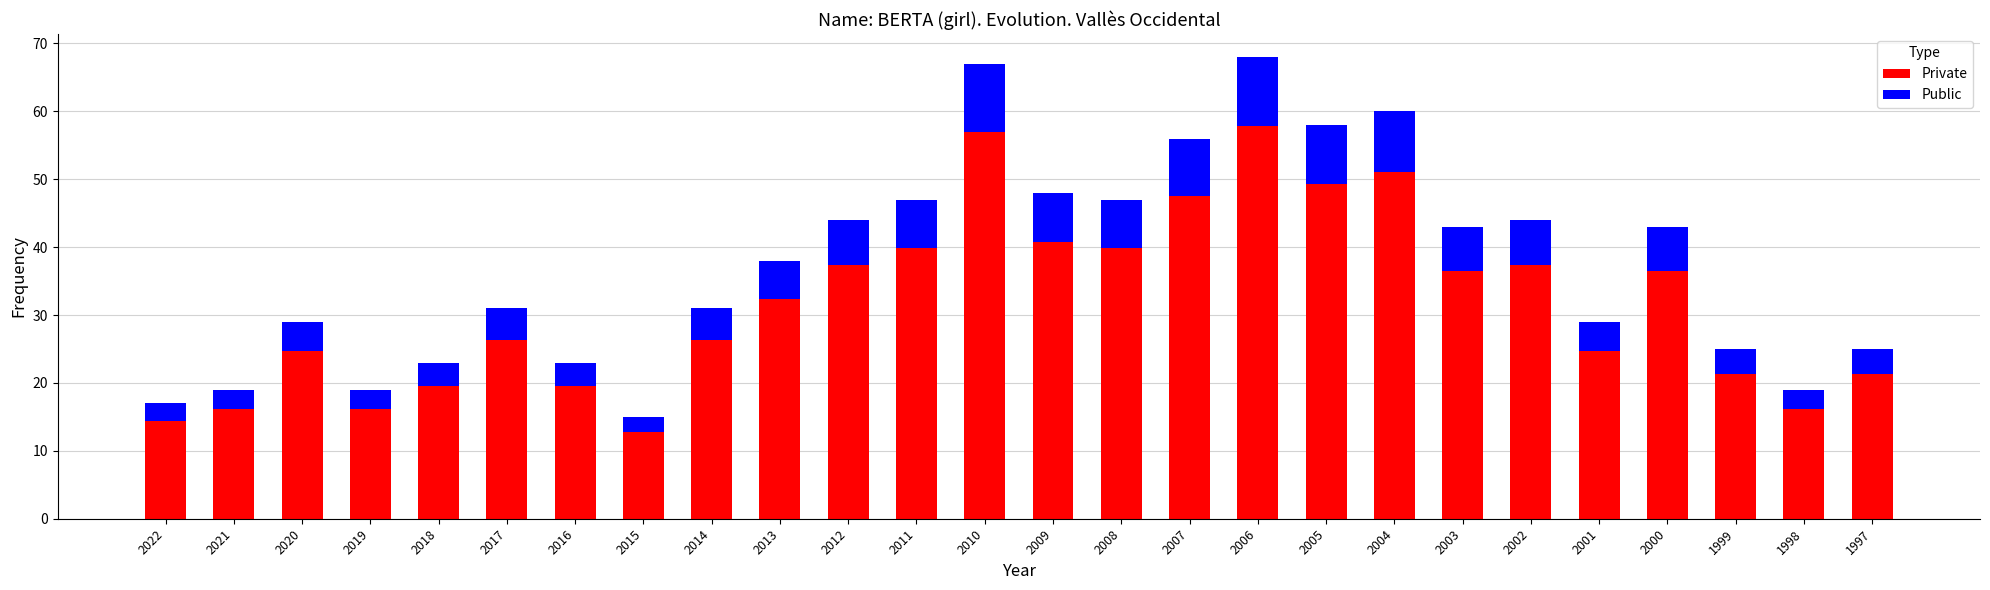

What is the highest value of the Private series?

57.8